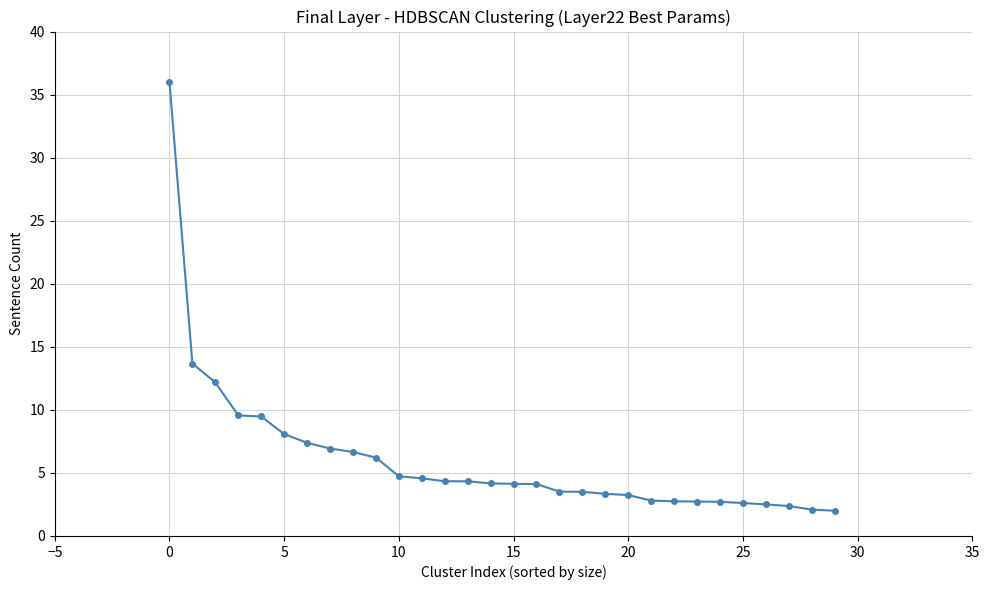

What is the value of the 10th point from the left?

6.2